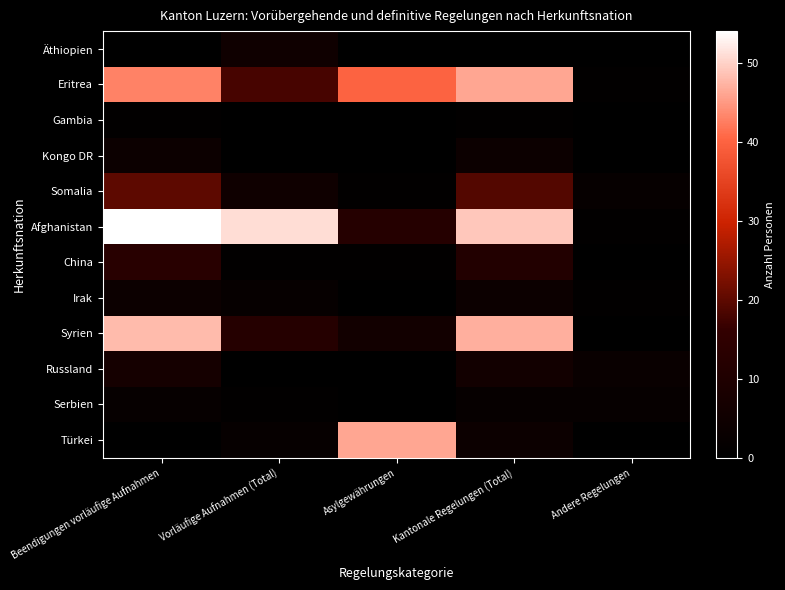

Reading right to left, transcribe all the data shown in this chart.

Äthiopien: Andere Regelungen=0	Kantonale Regelungen (Total)=0	Asylgewährungen=0	Vorläufige Aufnahmen (Total)=5	Beendigungen vorläufige Aufnahmen=0
Eritrea: Andere Regelungen=1	Kantonale Regelungen (Total)=46	Asylgewährungen=40	Vorläufige Aufnahmen (Total)=18	Beendigungen vorläufige Aufnahmen=43
Gambia: Andere Regelungen=0	Kantonale Regelungen (Total)=1	Asylgewährungen=0	Vorläufige Aufnahmen (Total)=0	Beendigungen vorläufige Aufnahmen=1
Kongo DR: Andere Regelungen=0	Kantonale Regelungen (Total)=4	Asylgewährungen=0	Vorläufige Aufnahmen (Total)=0	Beendigungen vorläufige Aufnahmen=4
Somalia: Andere Regelungen=2	Kantonale Regelungen (Total)=19	Asylgewährungen=1	Vorläufige Aufnahmen (Total)=5	Beendigungen vorläufige Aufnahmen=20
Afghanistan: Andere Regelungen=1	Kantonale Regelungen (Total)=49	Asylgewährungen=12	Vorläufige Aufnahmen (Total)=51	Beendigungen vorläufige Aufnahmen=54
China: Andere Regelungen=0	Kantonale Regelungen (Total)=11	Asylgewährungen=1	Vorläufige Aufnahmen (Total)=1	Beendigungen vorläufige Aufnahmen=13
Irak: Andere Regelungen=1	Kantonale Regelungen (Total)=4	Asylgewährungen=0	Vorläufige Aufnahmen (Total)=2	Beendigungen vorläufige Aufnahmen=4
Syrien: Andere Regelungen=0	Kantonale Regelungen (Total)=47	Asylgewährungen=6	Vorläufige Aufnahmen (Total)=12	Beendigungen vorläufige Aufnahmen=48
Russland: Andere Regelungen=3	Kantonale Regelungen (Total)=6	Asylgewährungen=0	Vorläufige Aufnahmen (Total)=0	Beendigungen vorläufige Aufnahmen=7
Serbien: Andere Regelungen=2	Kantonale Regelungen (Total)=2	Asylgewährungen=0	Vorläufige Aufnahmen (Total)=1	Beendigungen vorläufige Aufnahmen=2
Türkei: Andere Regelungen=0	Kantonale Regelungen (Total)=4	Asylgewährungen=46	Vorläufige Aufnahmen (Total)=2	Beendigungen vorläufige Aufnahmen=0